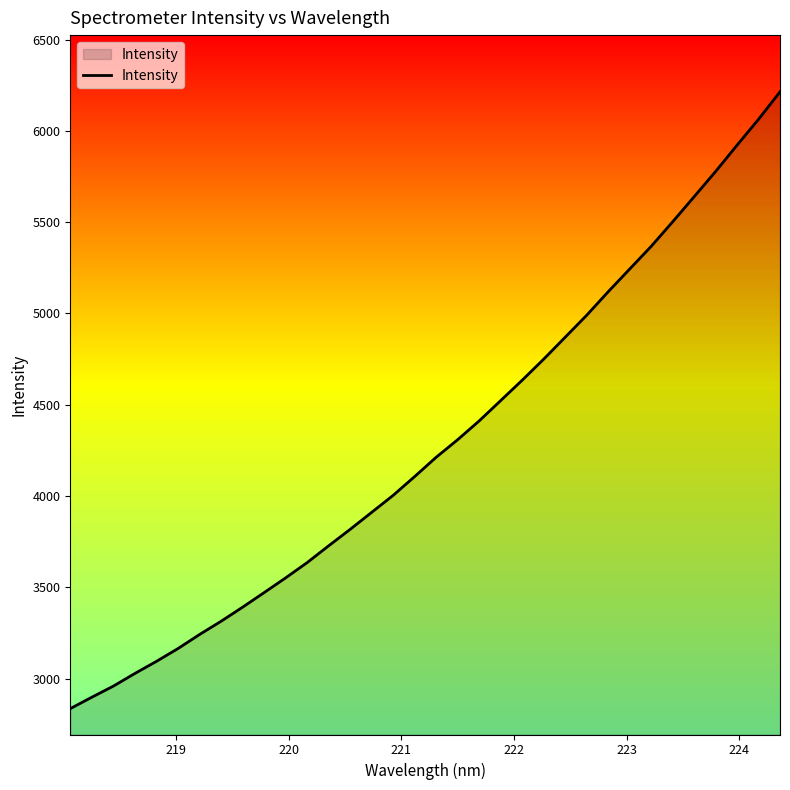

How many lines are shown in the chart?

1